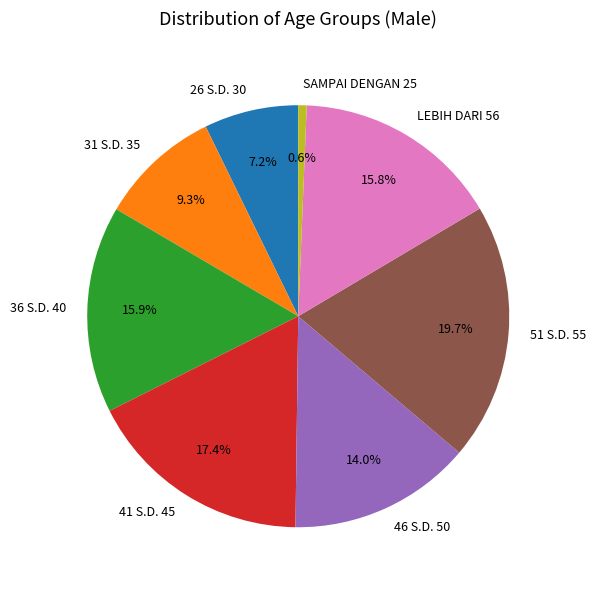

Is there a majority slice in this chart?

No